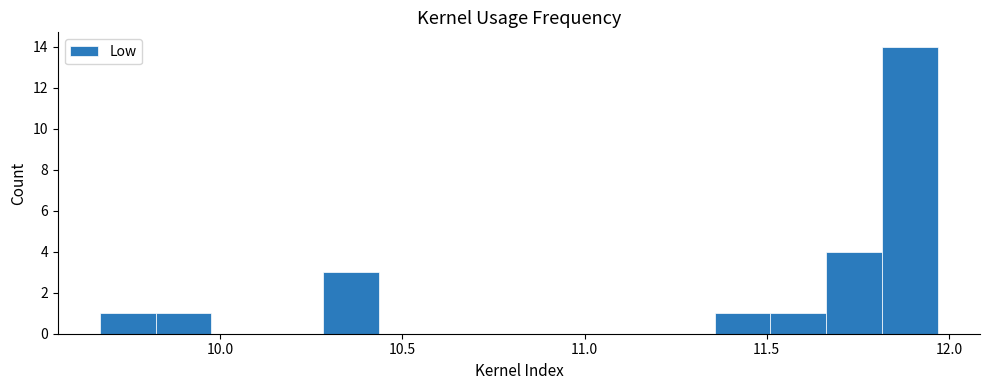

Read against the x-axis, roughly where is the centre of the tallest bar?

11.90